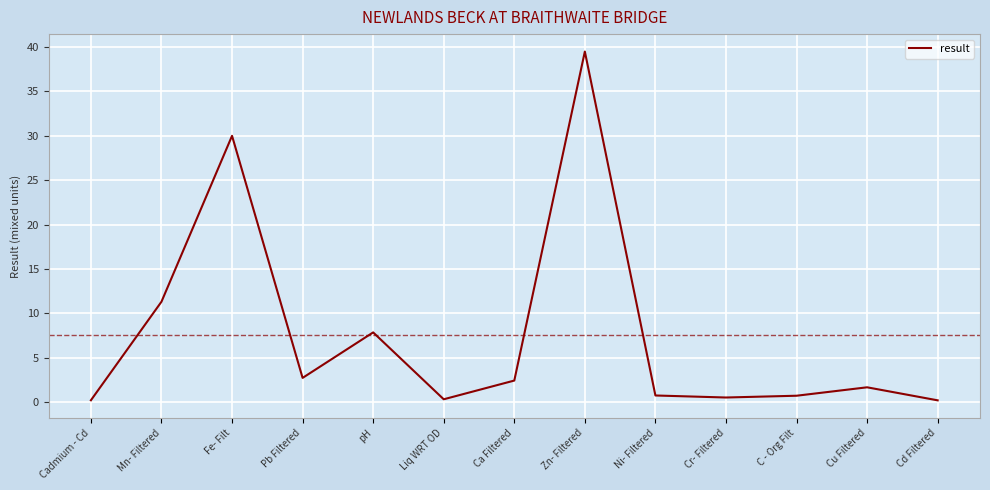

Which category has the highest value across all series?

Zn- Filtered